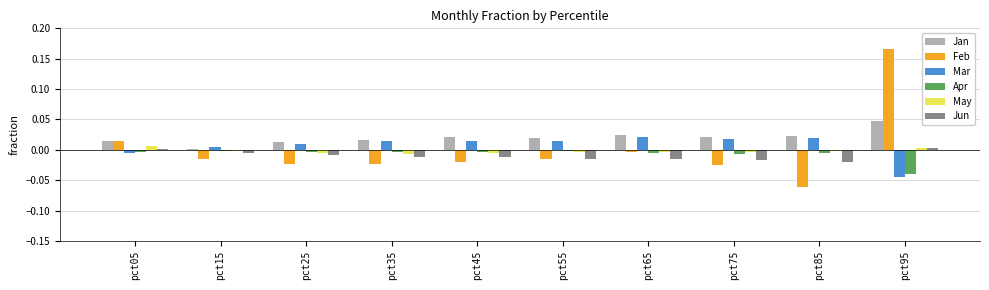

Are the bars horizontal?

No